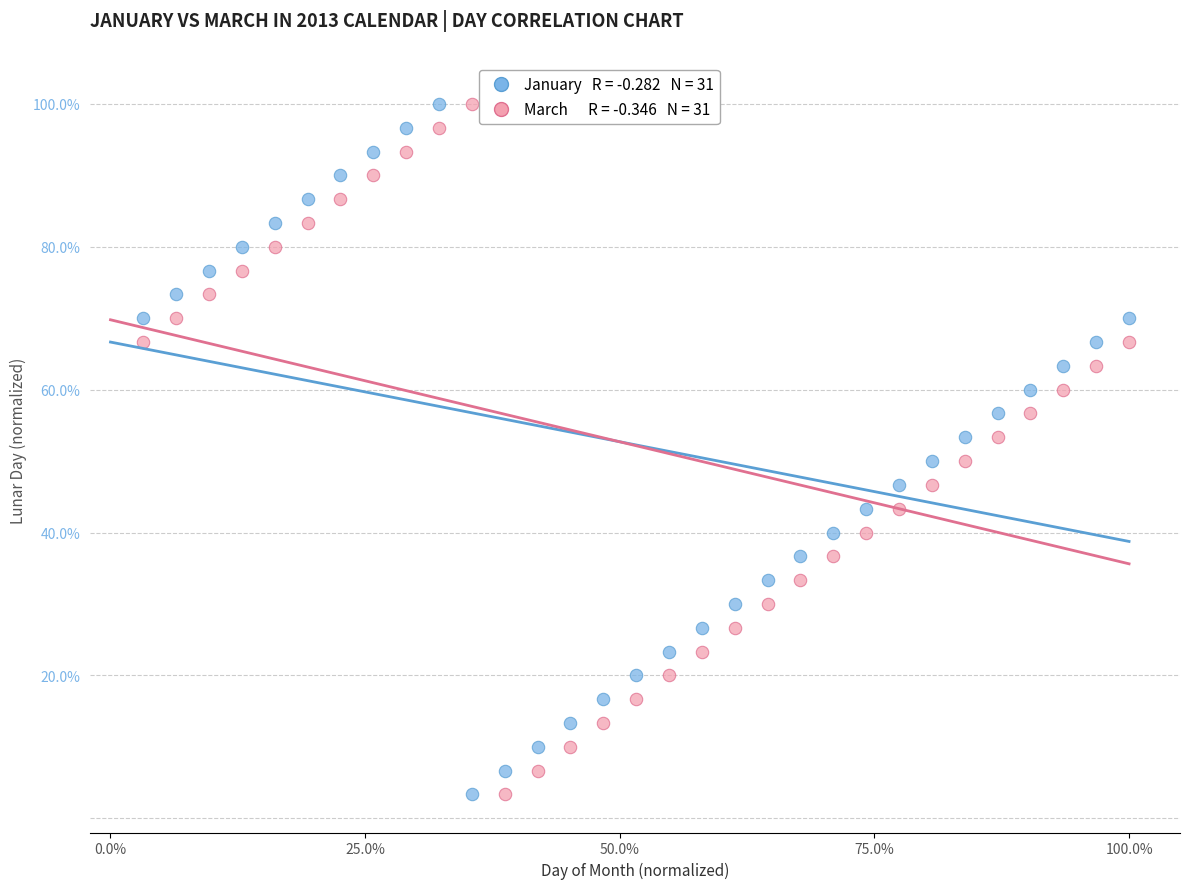

Across all data points, what is the range of Y values (max minus min)?

96.7